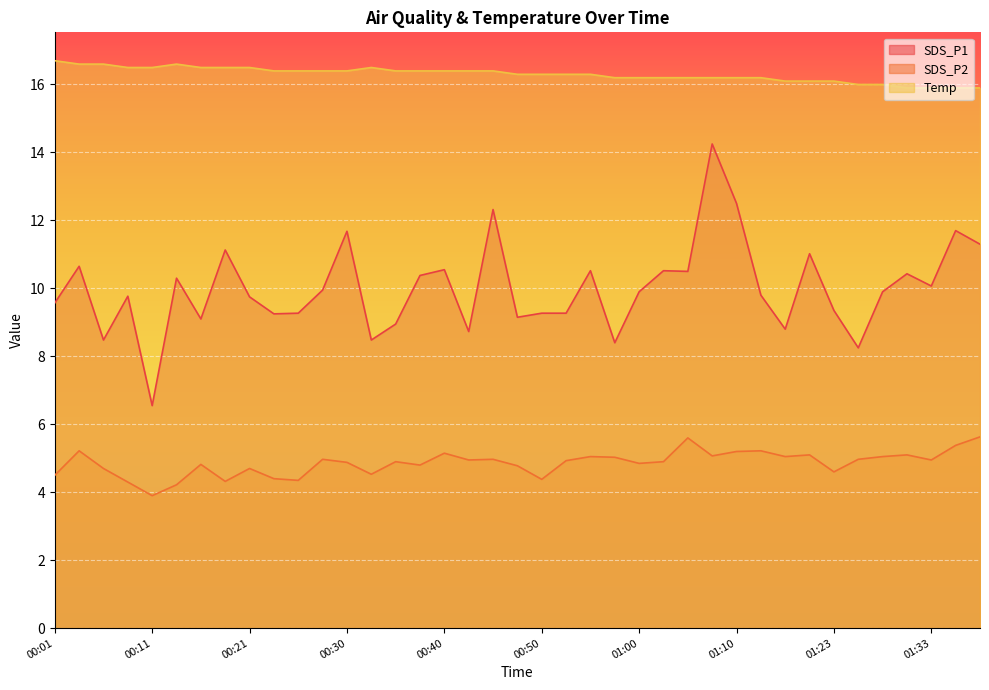

Rank the series at 00:01 from lowest to highest value.

SDS_P2, SDS_P1, Temp